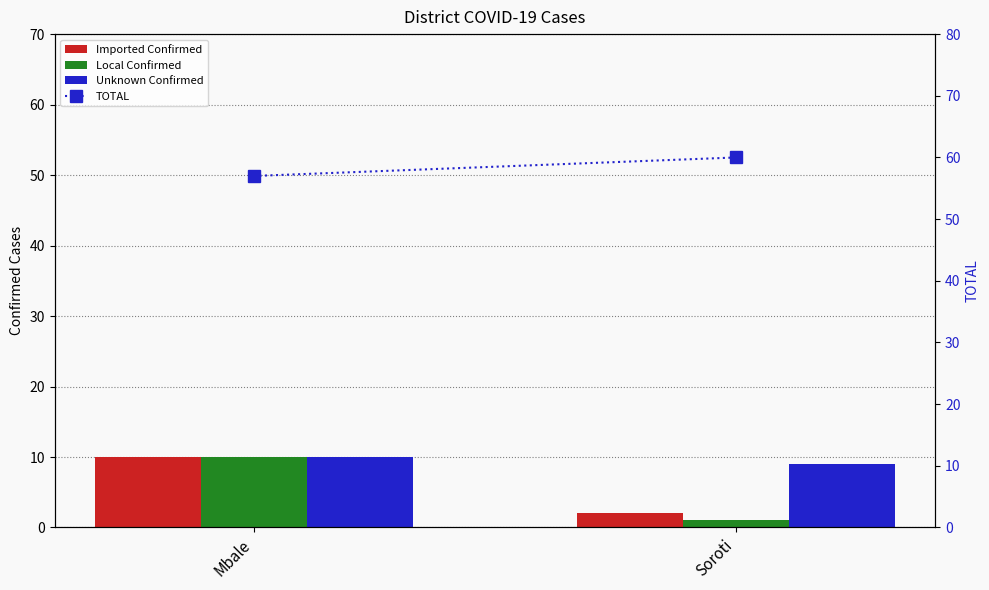

How many Local Confirmed values are between 1 and 10?

2